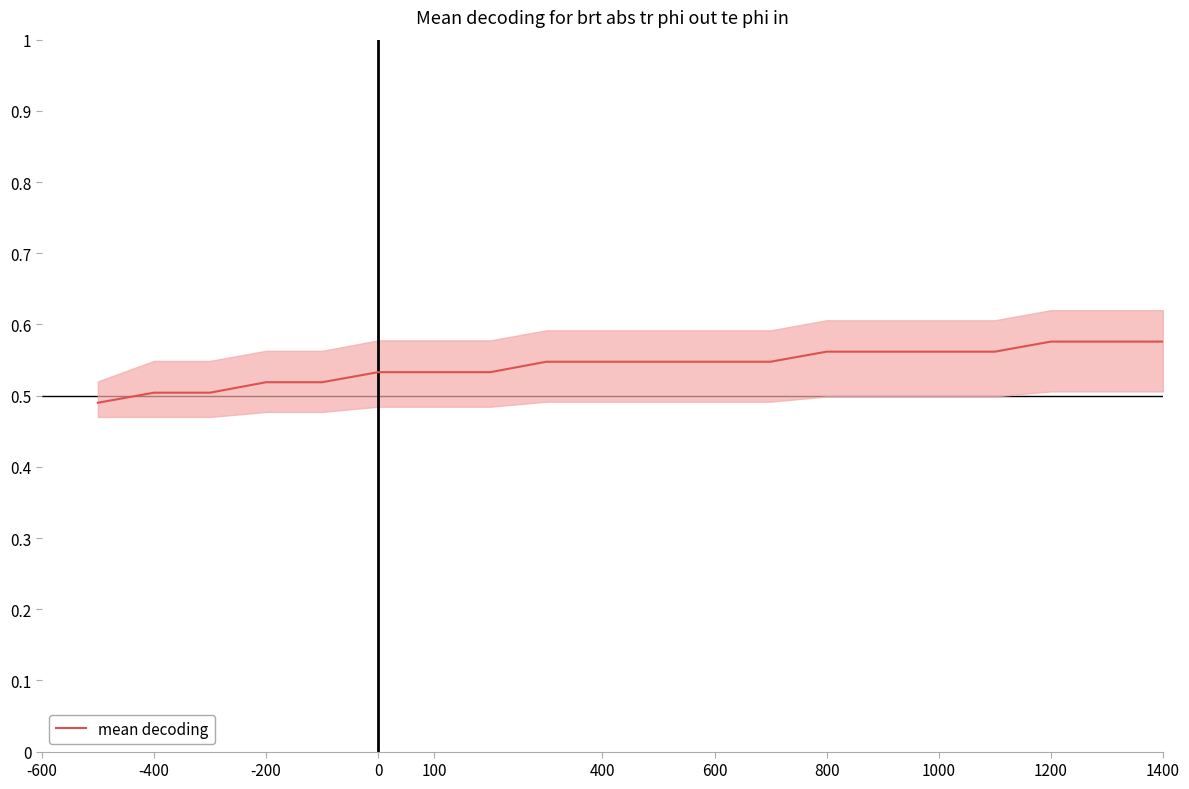

True or false: mean decoding has a value of 0.1 at 1400.

False